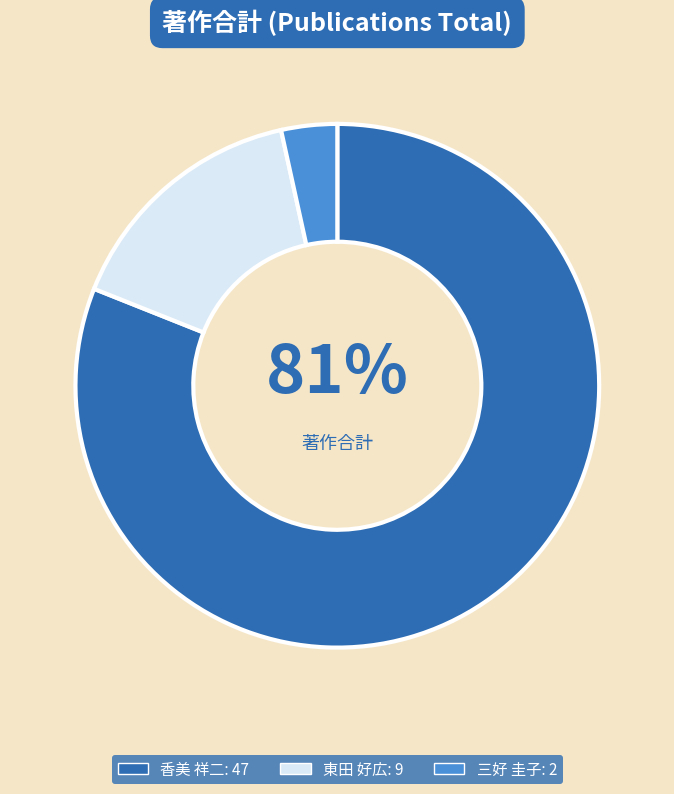

To the nearest percent, what is the average slice percentage?

33%